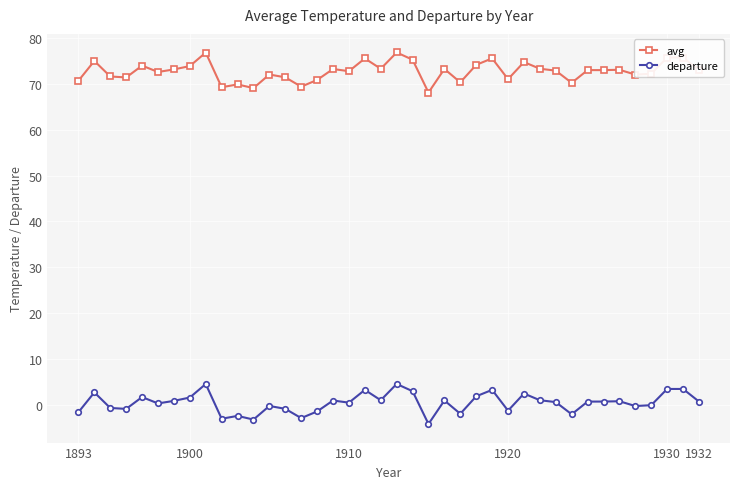

True or false: departure has more than 1 points higher than both neighbors.

True